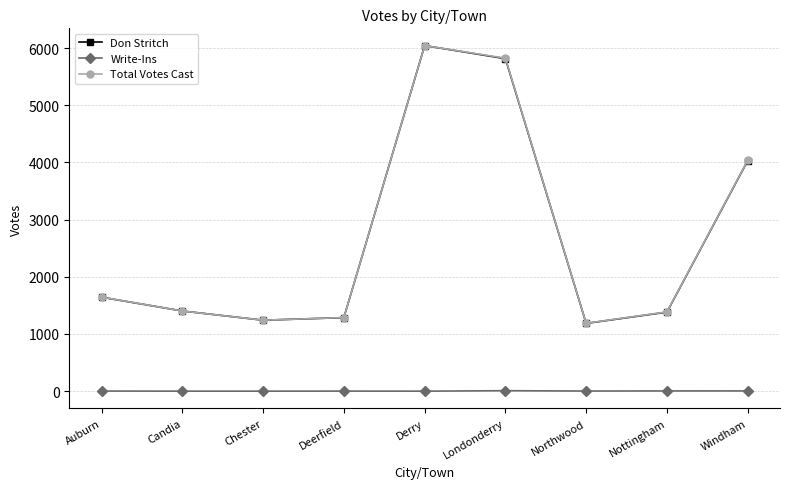

True or false: Write-Ins has a value of 2 at Northwood.

True